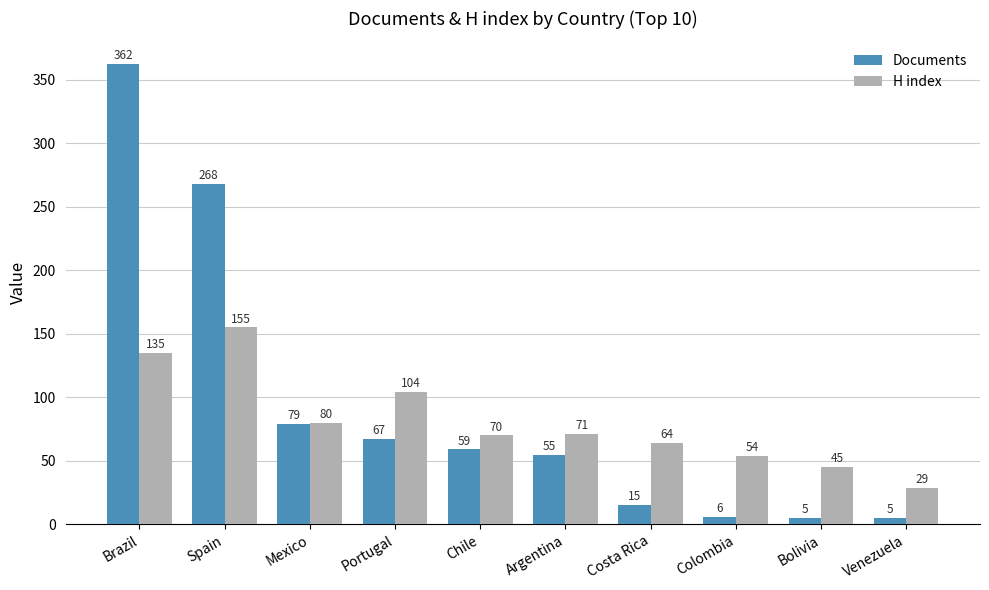

What is the average value of the H index series?

81